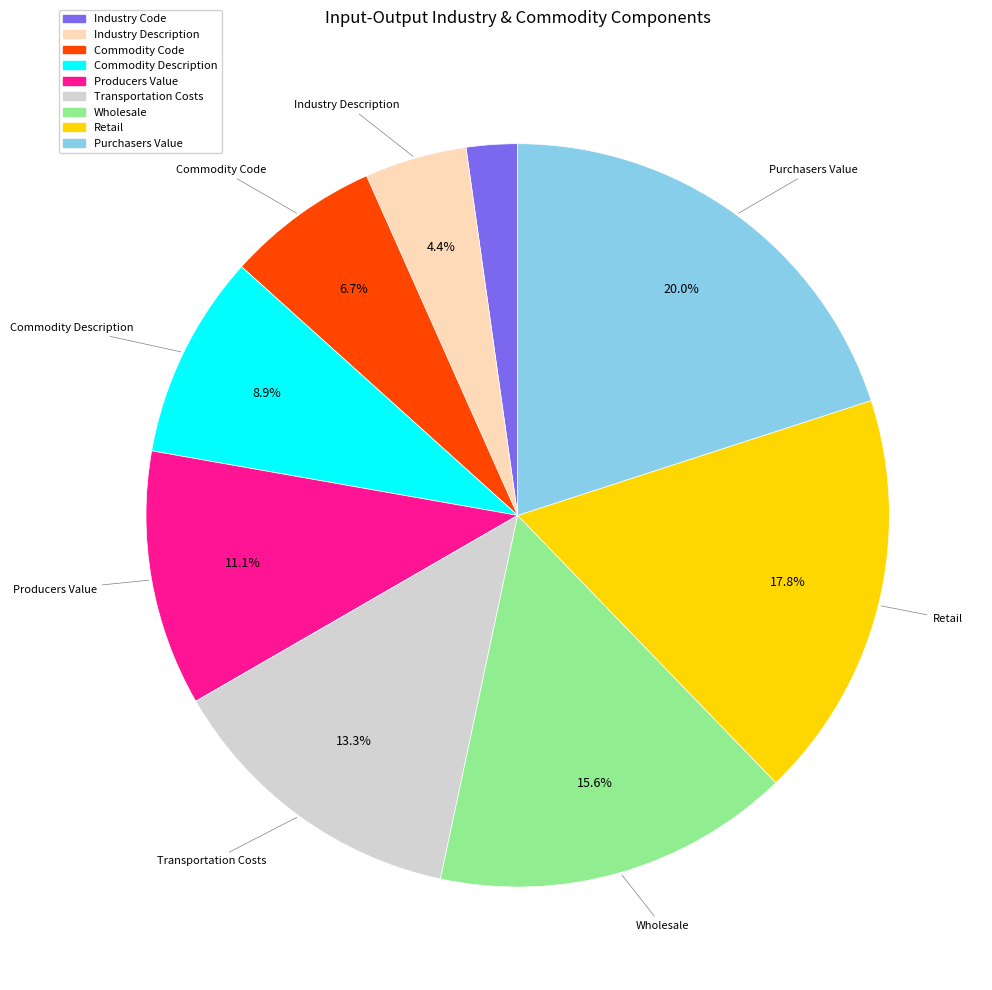

To the nearest percent, what percentage of the pie is Commodity Code?

7%